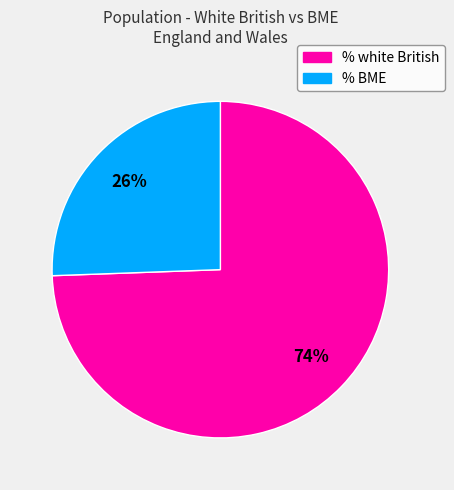

Is there a majority slice in this chart?

Yes